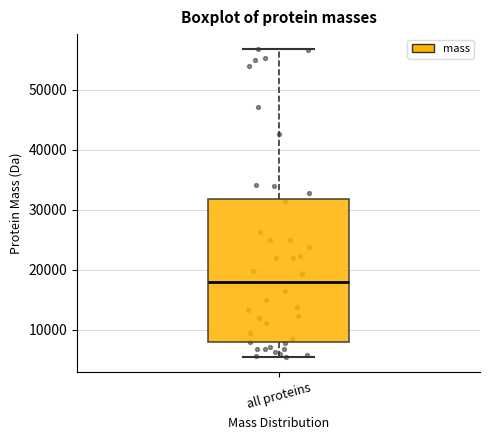

Transcribe this box plot: give where the median line is, the range the box spans, and where the two whiskers end, as read against the y-axis. The values are not printed on the chart, so give them approximately, as read against the axis.

median 18000, box 8000 to 32000, whiskers 5000 to 57000